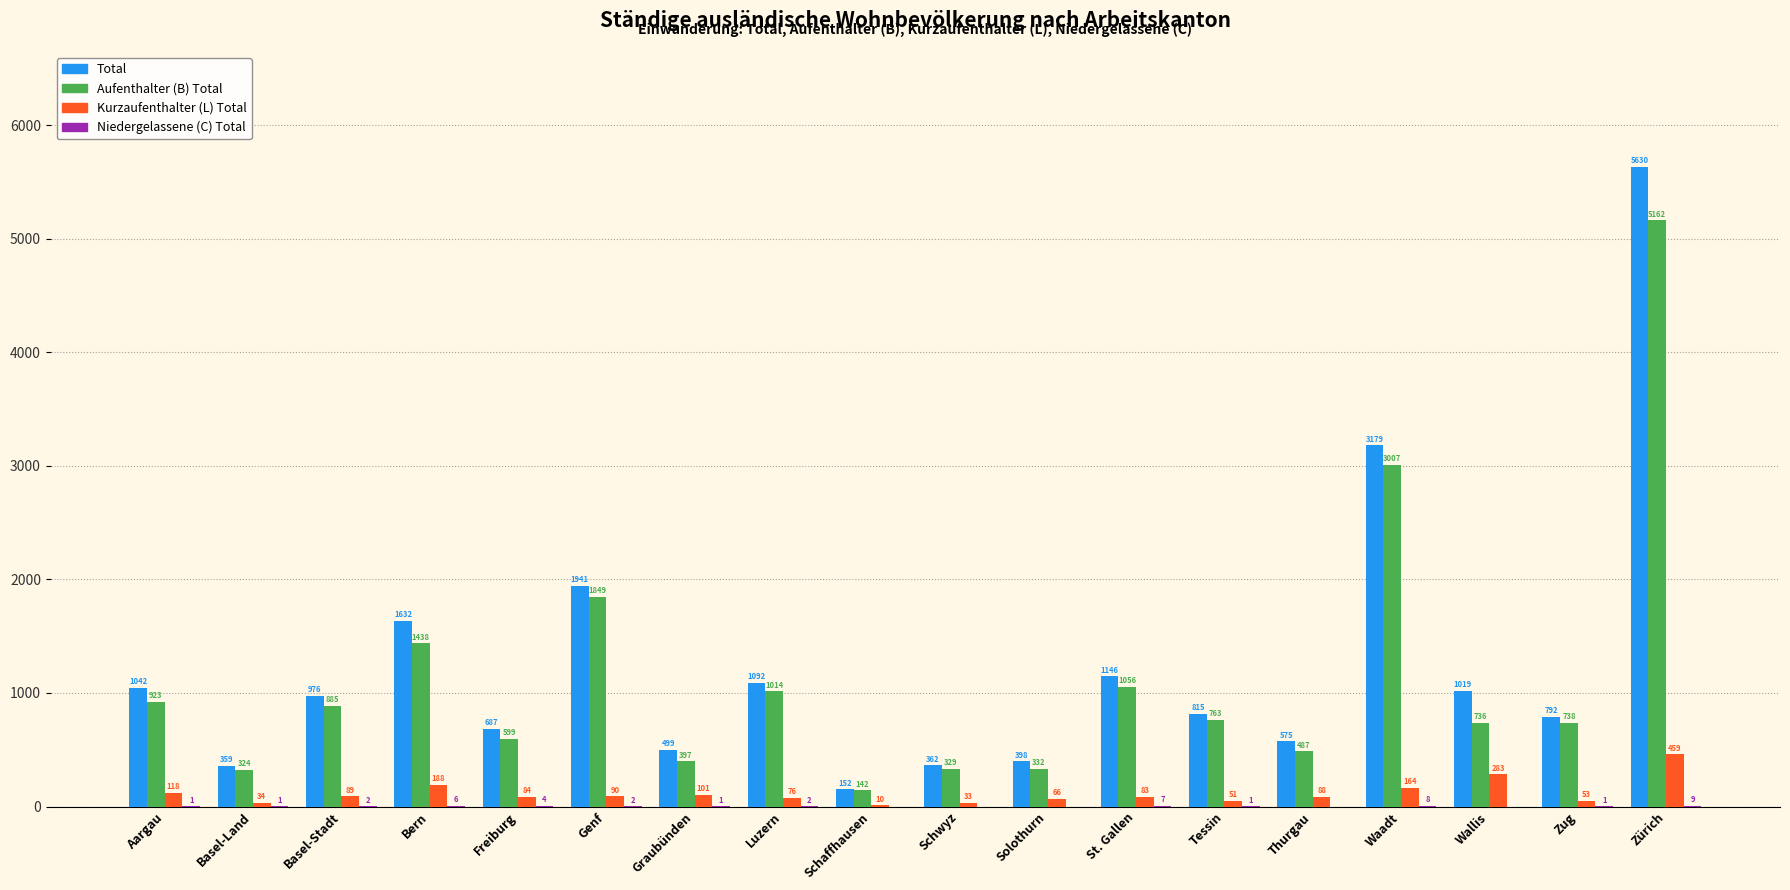

Does the chart contain stacked bars?

No